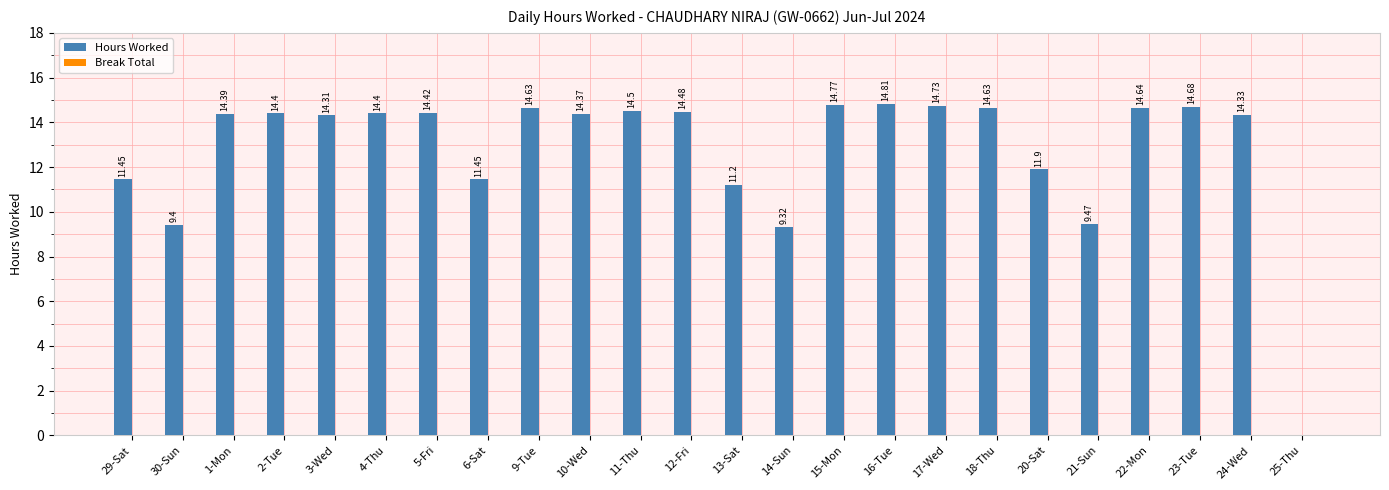

What is the sum of all values?

306.7